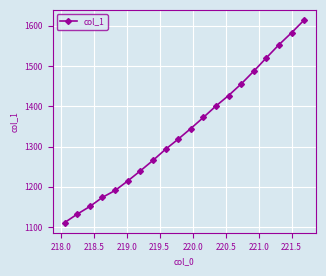

What is the value of the 9th point from the left?

1293.1